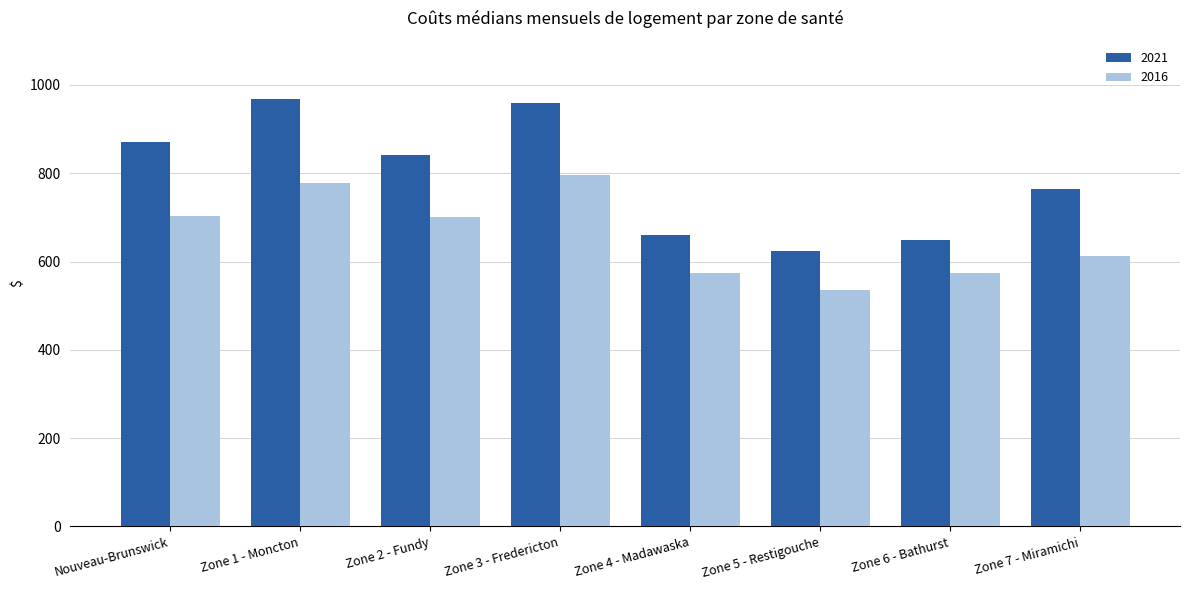

The 2021 series shows 841 at Zone 2 - Fundy. True or false?

True